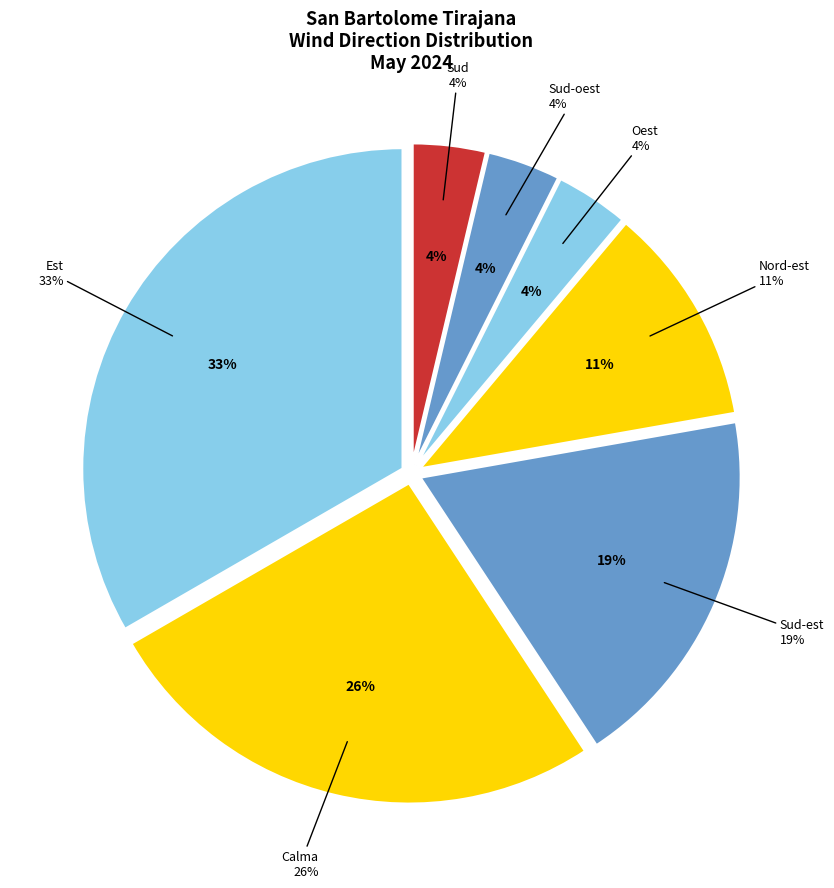

What portion of the pie excludes Est?

66.7%